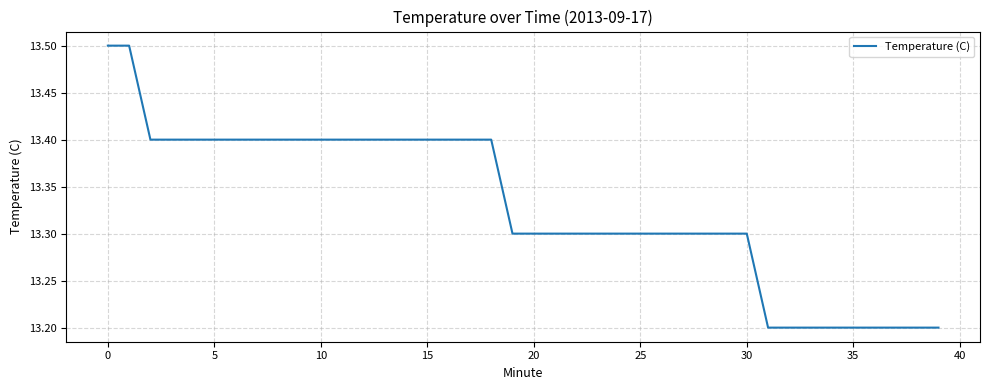

What is the greatest value displayed?

13.5